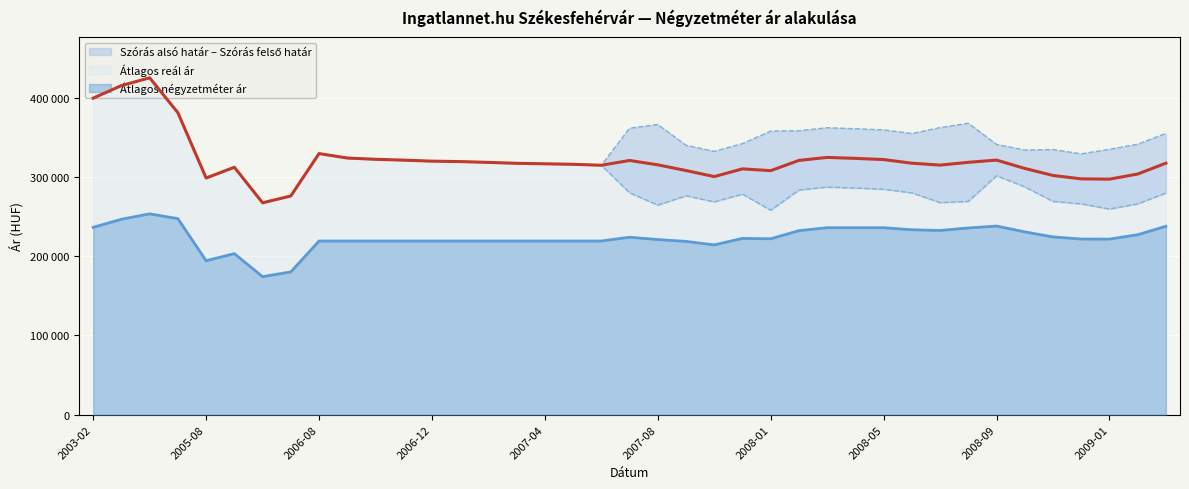

At how many categories does at least one series exceed 384876?

3